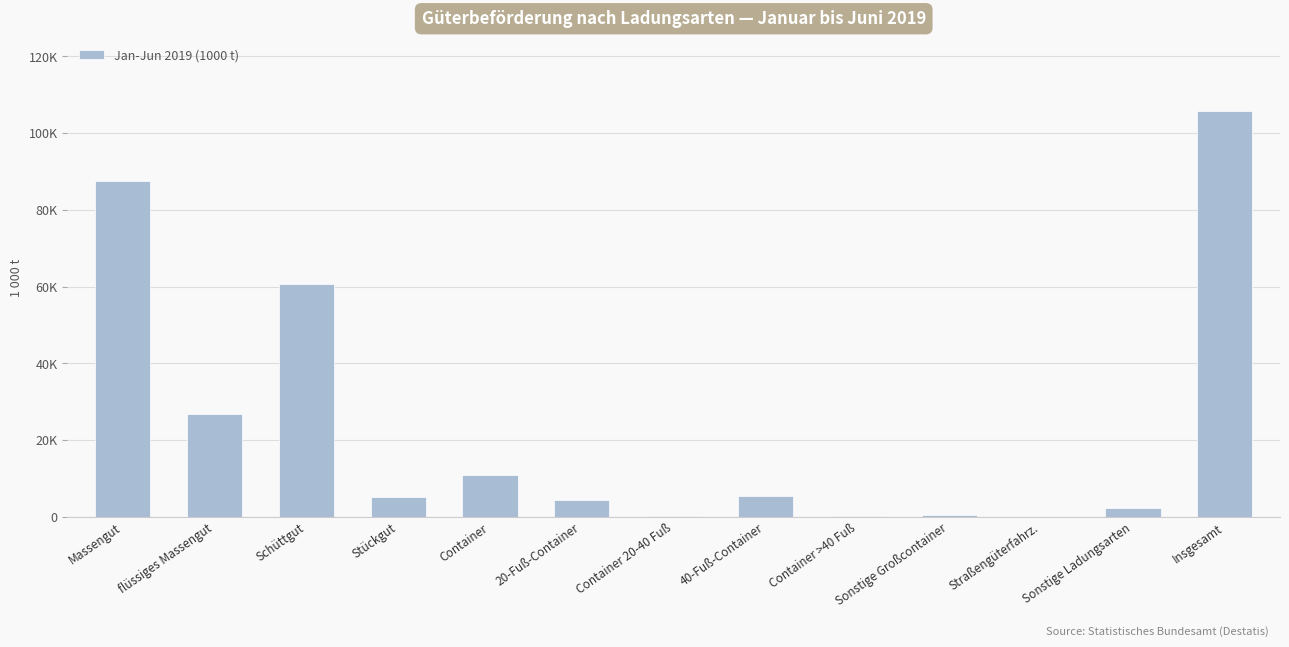

What position from the left is Container 20-40 Fuß?

7